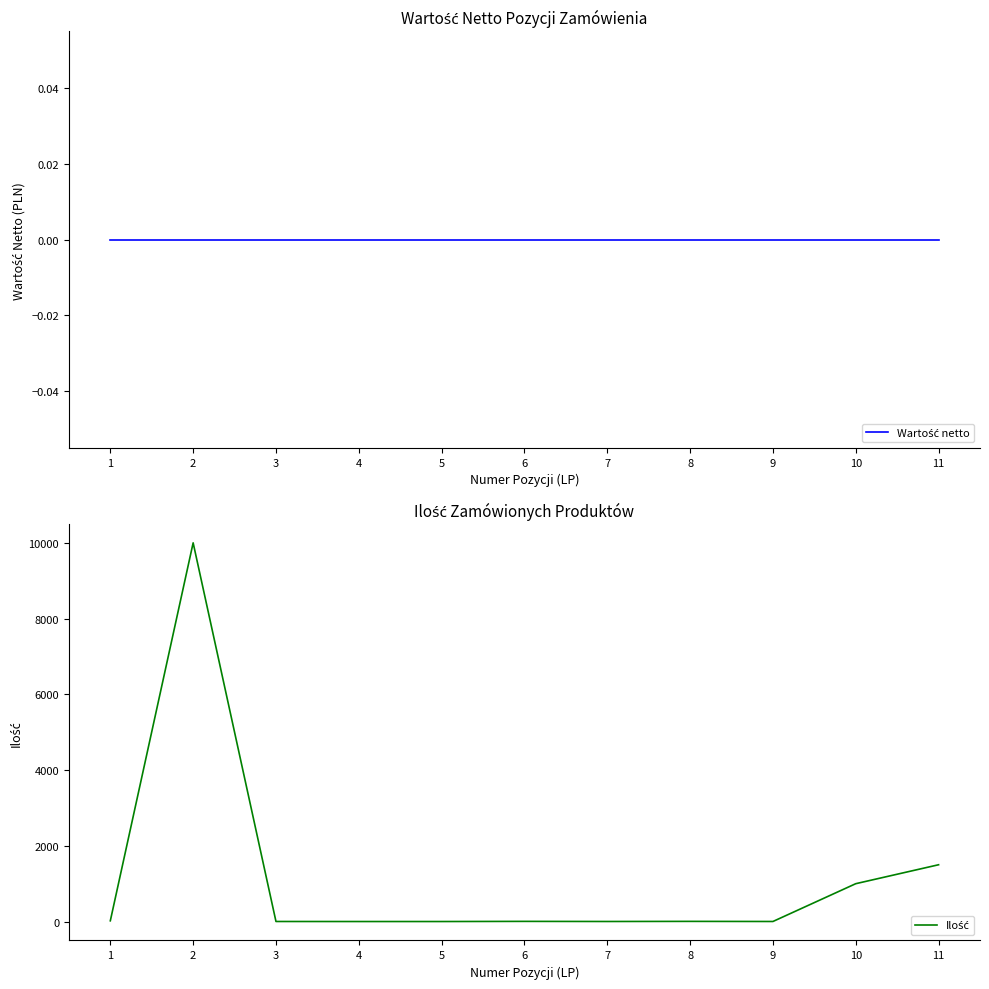

True or false: Wartość netto and Ilość intersect in this chart.

False